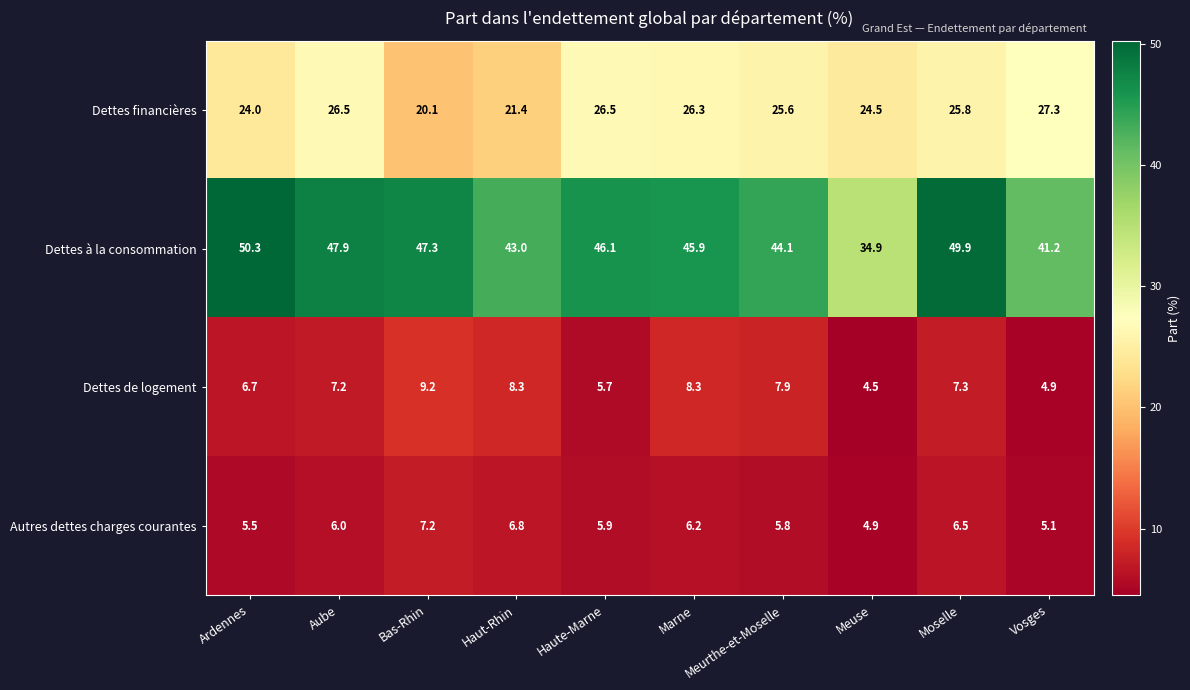

Count the number of data series in this chart.

4